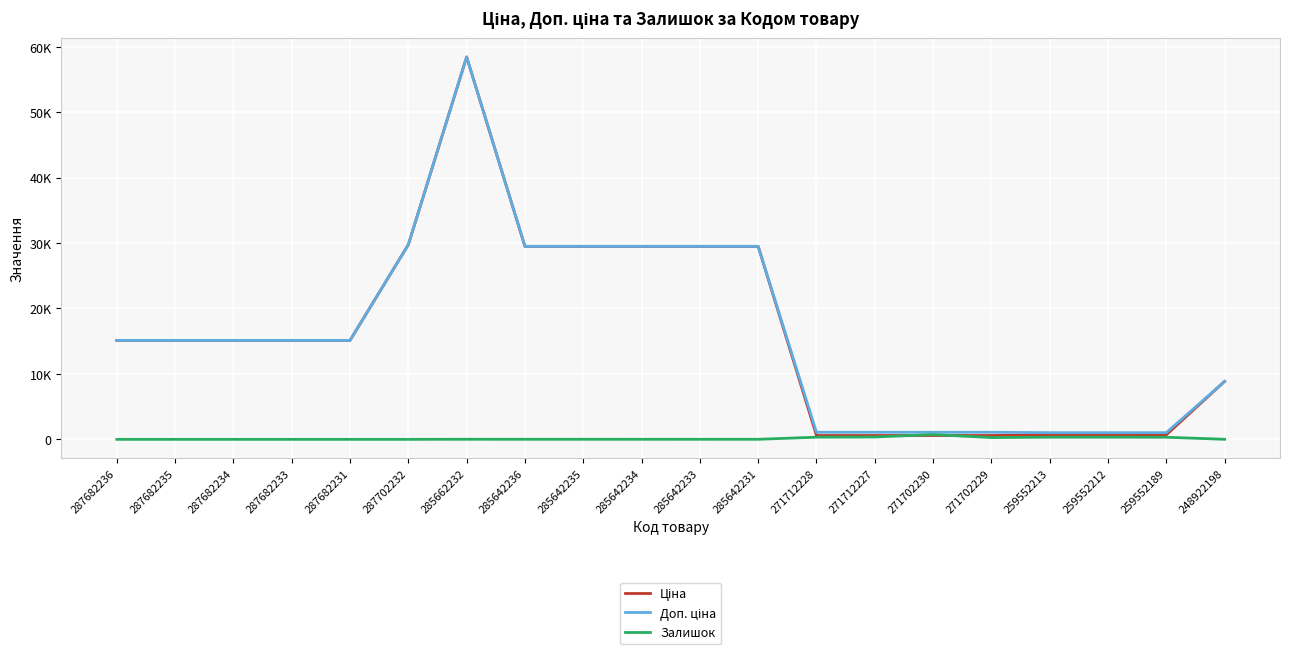

True or false: Ціна and Доп. ціна intersect in this chart.

False